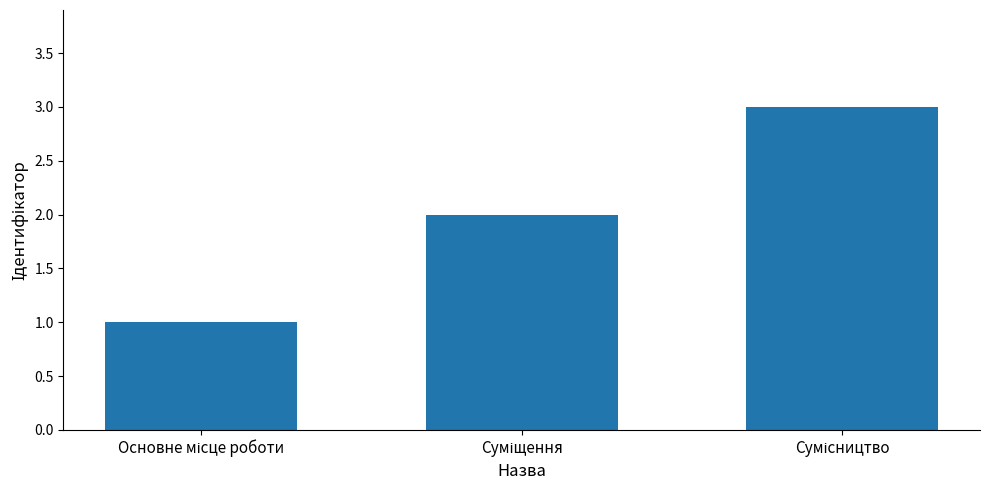

Does the chart contain stacked bars?

No